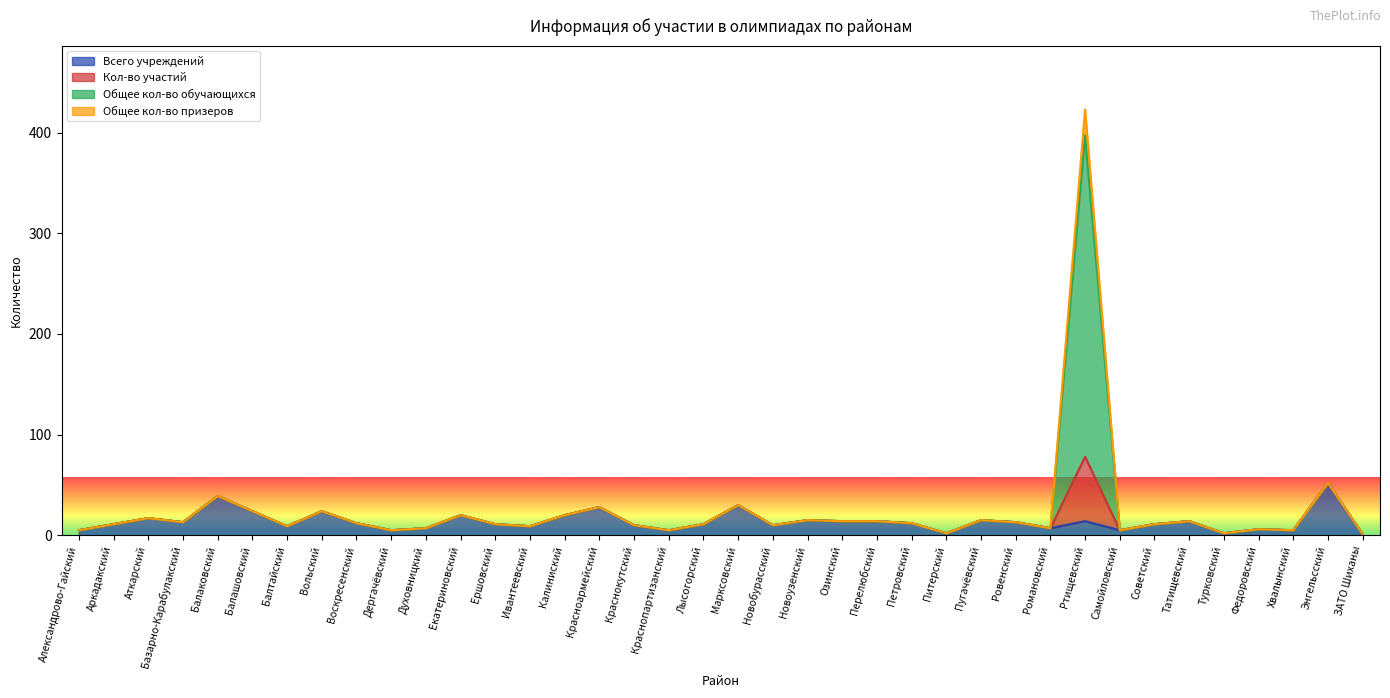

True or false: Общее кол-во обучающихся and Кол-во участий cross at least once.

False